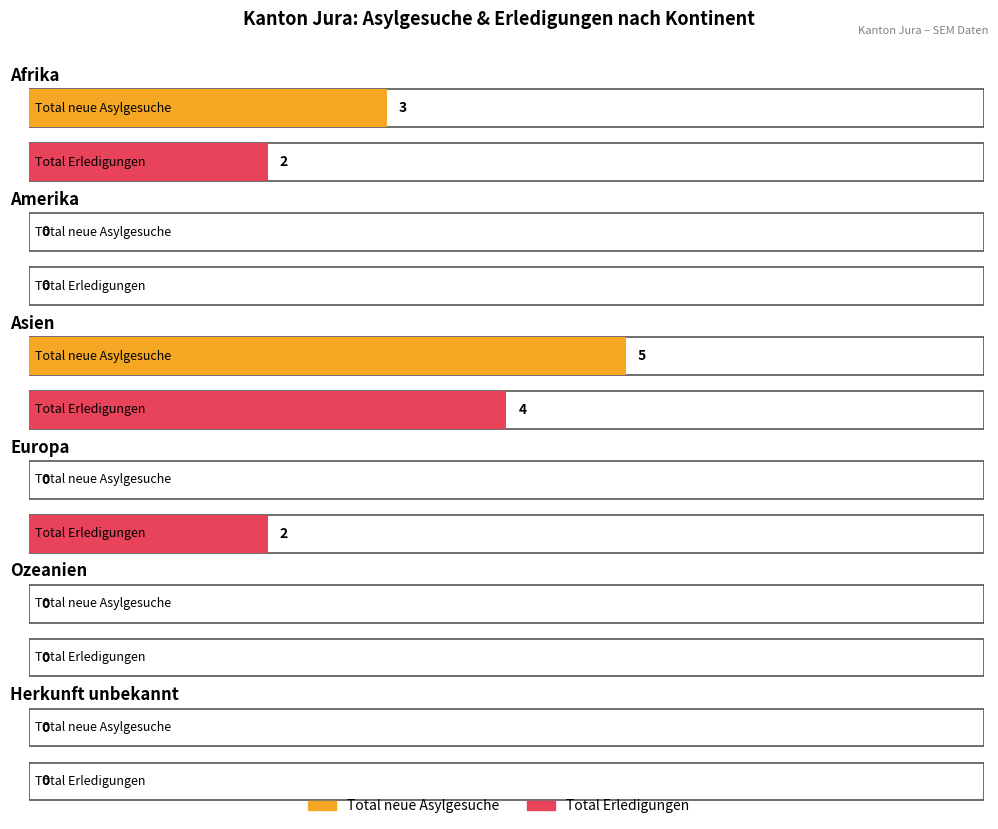

How many data points does each series have?

6